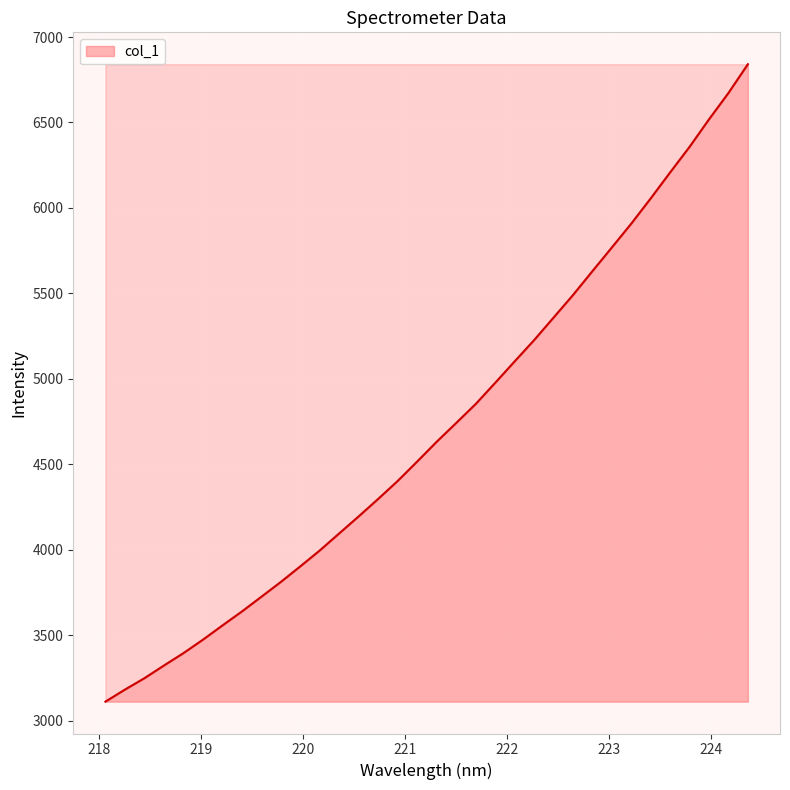

What is the difference between the maximum and minimum values?

3730.1